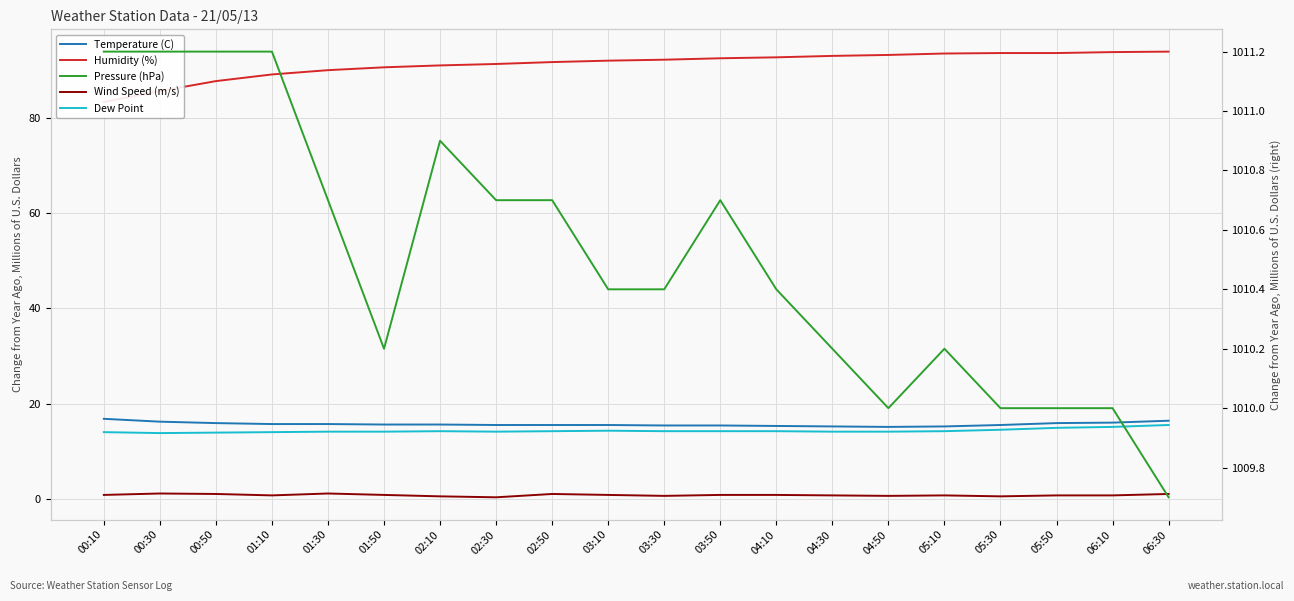

Count the Wind Speed (m/s) values in the range 0 to 1.

18